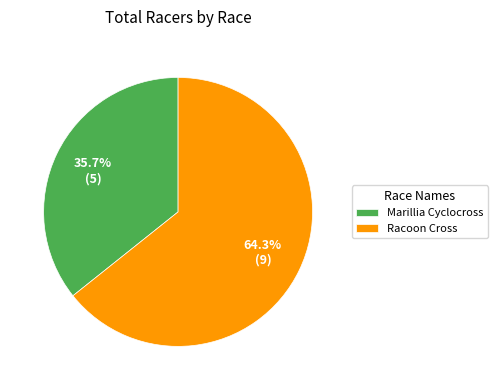

The Marillia Cyclocross slice represents 24% of the pie. True or false?

False